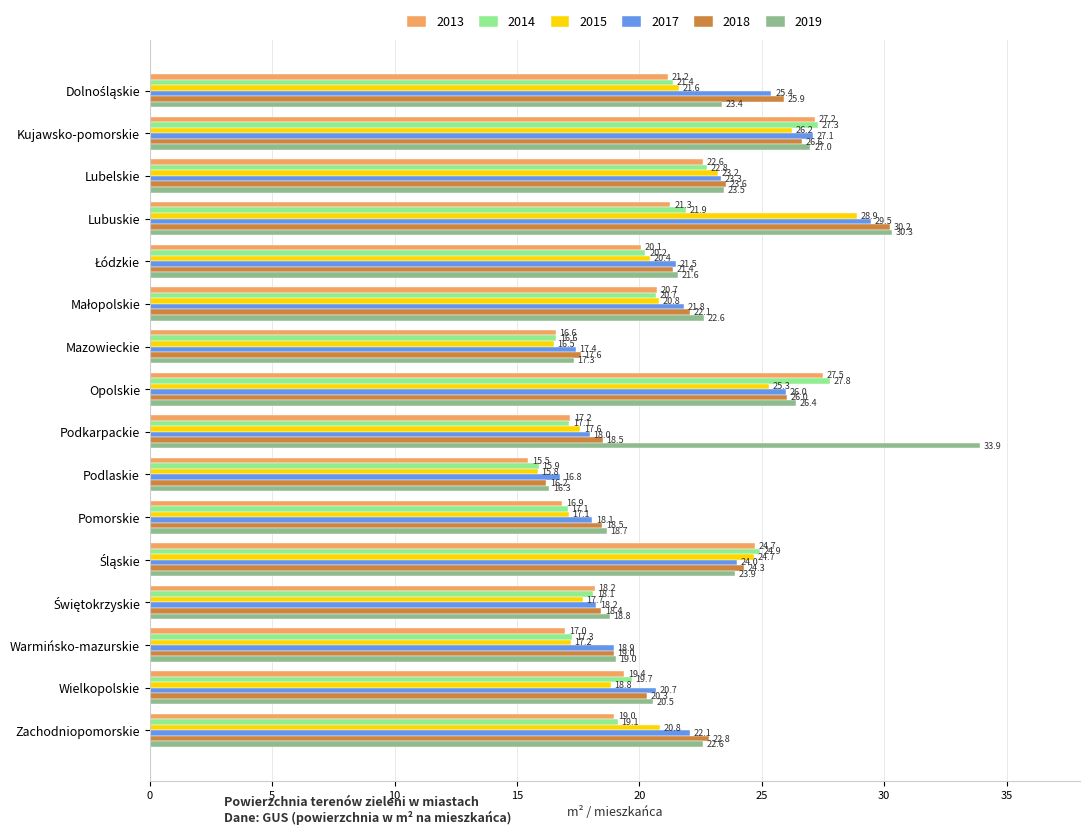

What is the difference between the maximum and minimum values in the 2018 series?

14.0